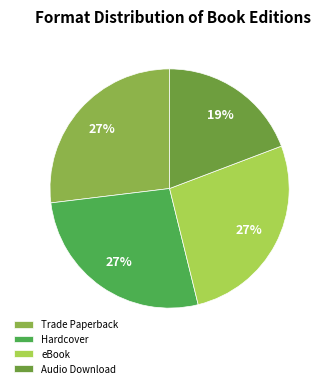

To the nearest percent, what is the combined percentage of Trade Paperback and Audio Download?

46%